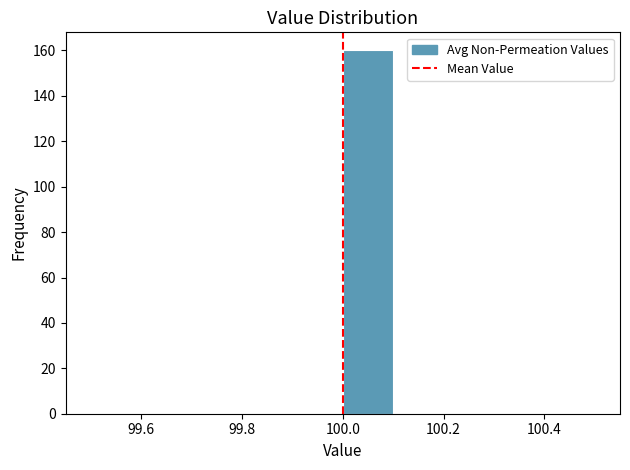

Reading left to right, transcribe this chart: for each bar, give the range it covers on the x-axis and its height. The values are not printed on the chart, so give them approximately, as read against the axis.

99.5 to 99.6: 0
99.6 to 99.7: 0
99.7 to 99.8: 0
99.8 to 99.9: 0
99.9 to 100.0: 0
100.0 to 100.1: 160
100.1 to 100.2: 0
100.2 to 100.3: 0
100.3 to 100.4: 0
100.4 to 100.5: 0